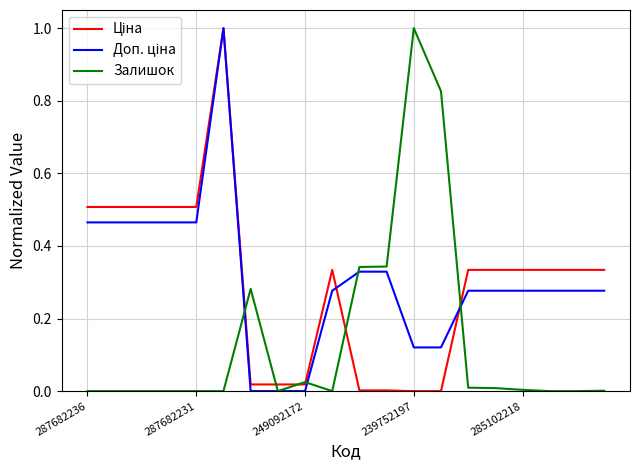

What is the greatest value displayed?

1.0